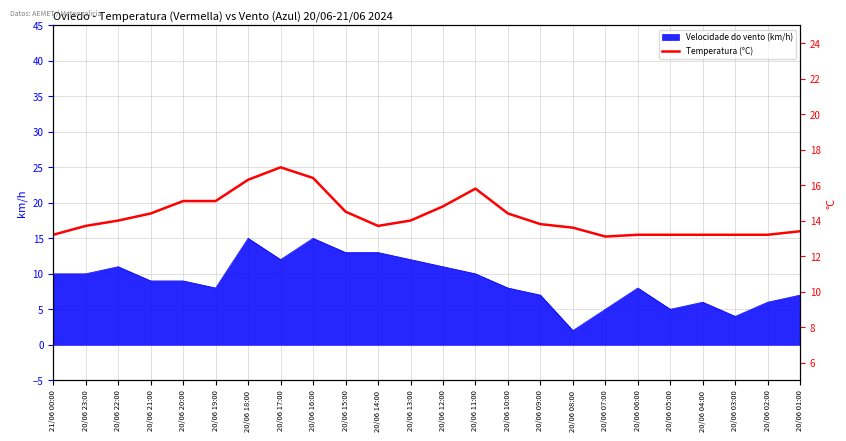

What is the label of the 12th point from the right?

20/06 12:00